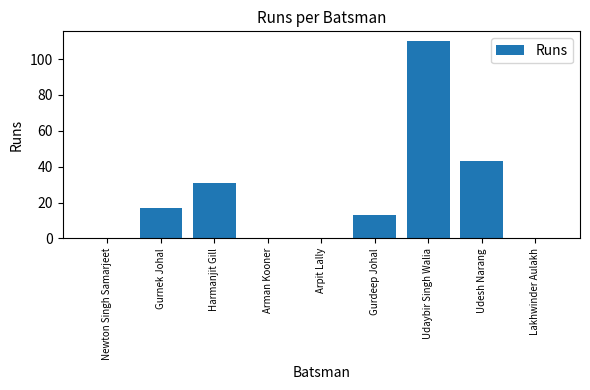

Reading right to left, transcribe all the data shown in this chart.

0	43	110	13	0	0	31	17	0